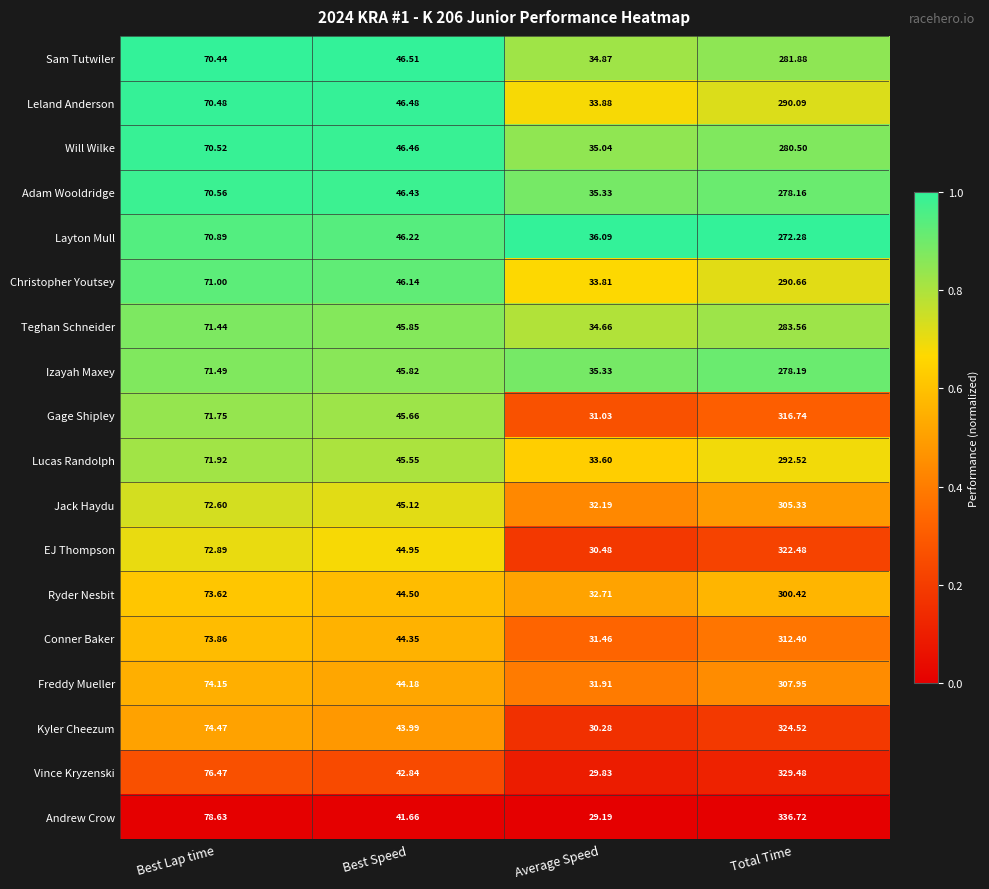

How many distinct data groups are displayed?

18